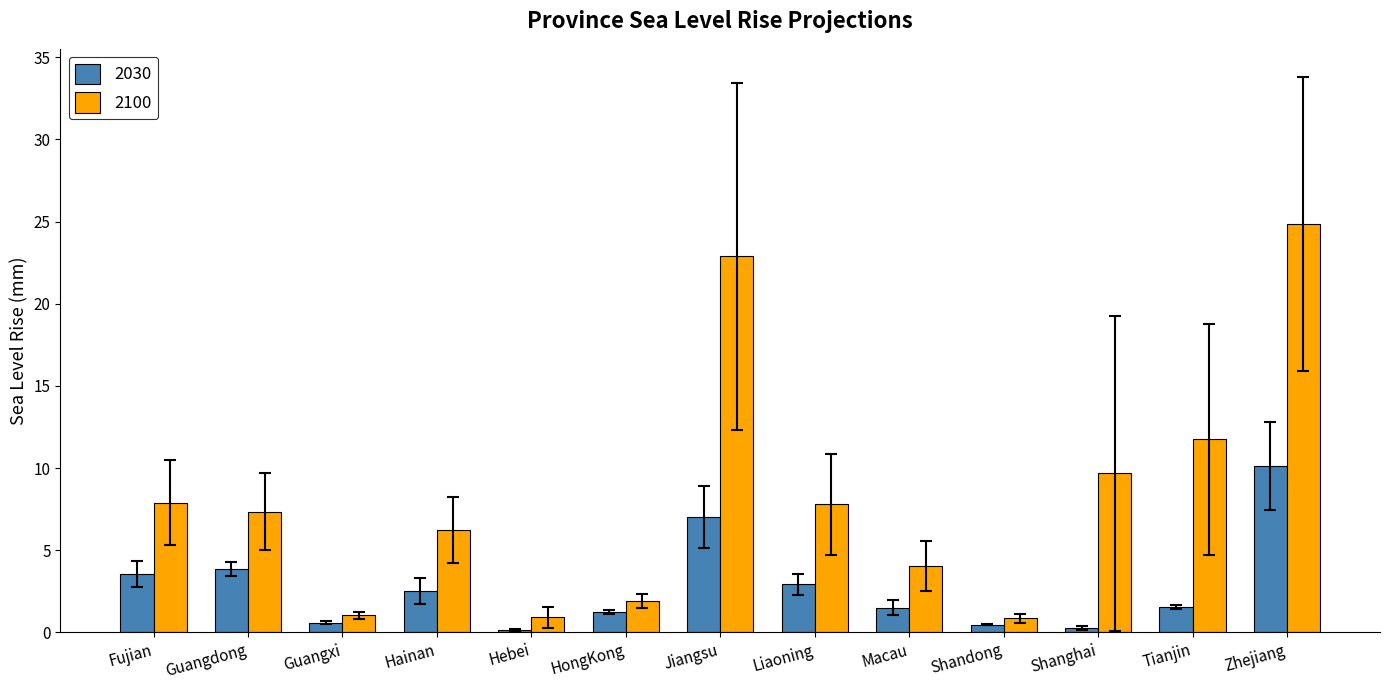

What position from the left is Shandong?

10